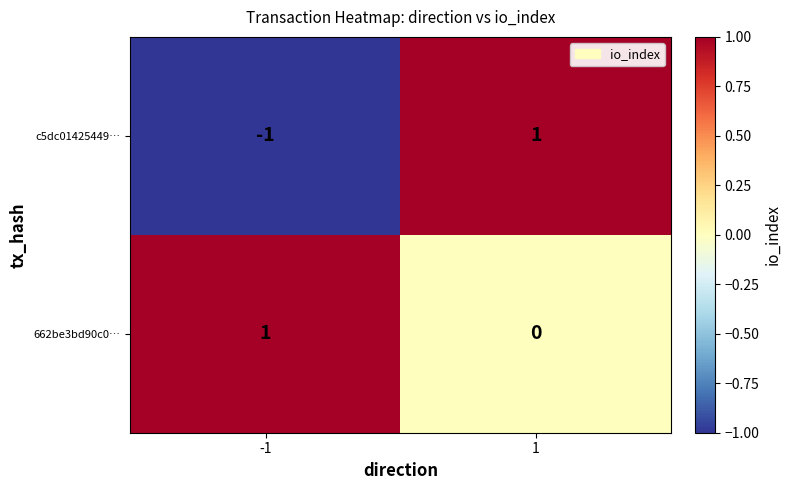

Reading left to right, extract all data points from this chart.

c5dc01425449…: -1	1
662be3bd90c0…: 1	0